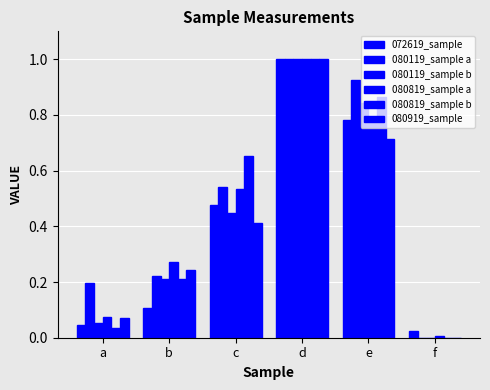

What is the difference between the maximum and minimum values in the 080819_sample b series?

1.0